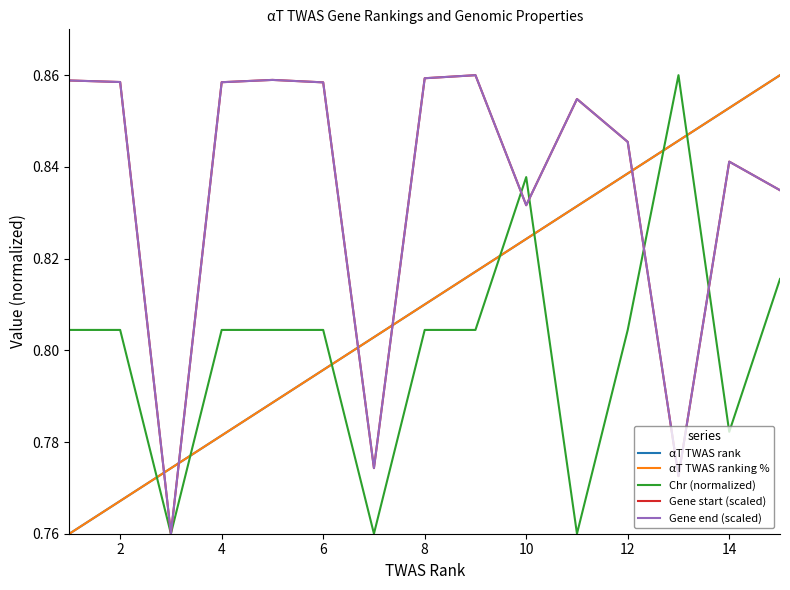

Does the chart display data point markers on the line(s)?

No